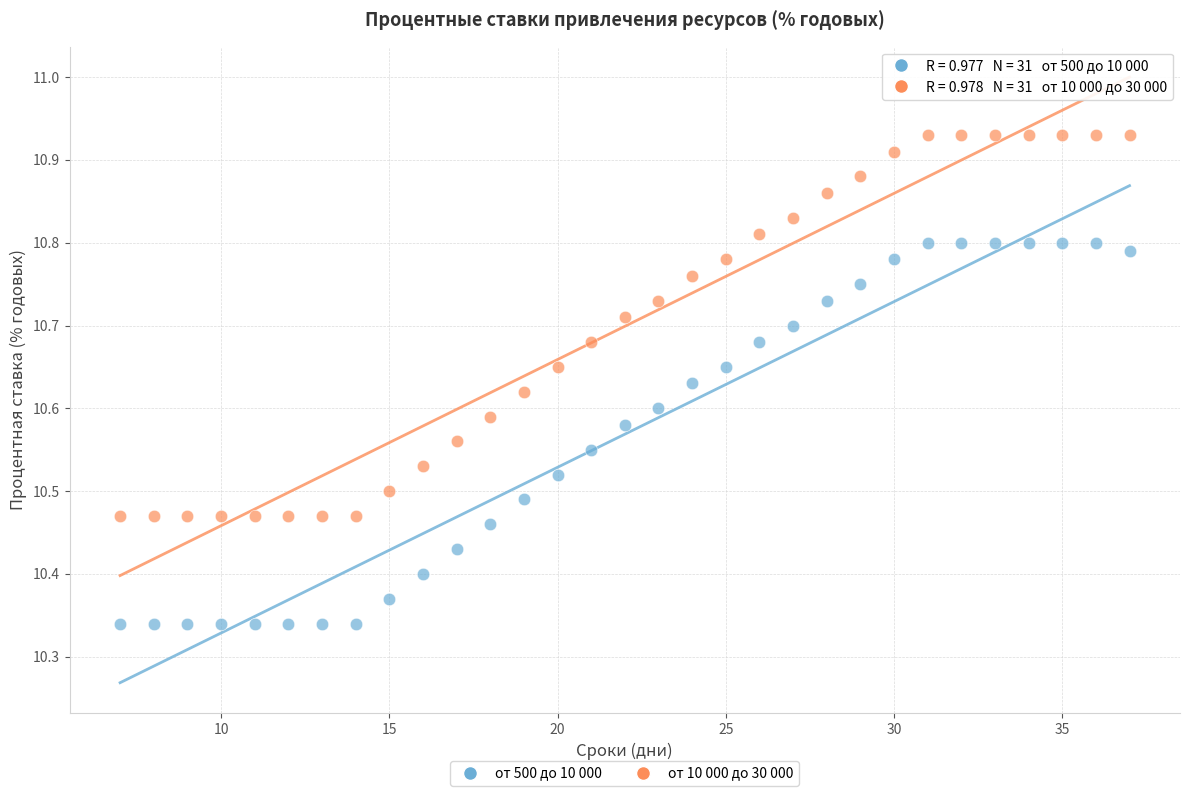

What are all the series names shown in the legend?

от 500 до 10 000, от 10 000 до 30 000